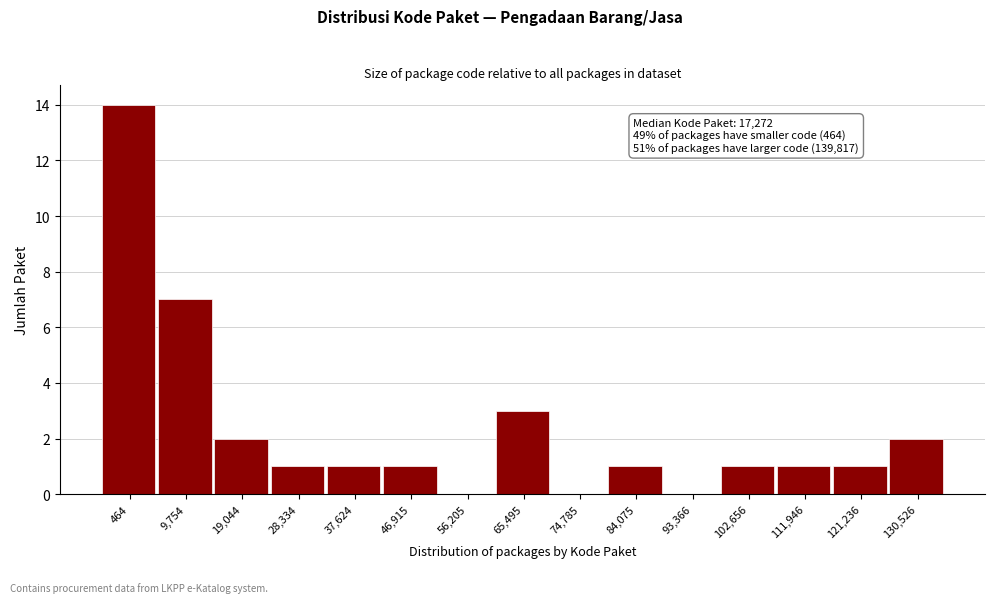

Reading right to left, what are all the values shown in this chart?

130,526=2	121,236=1	111,946=1	102,656=1	93,366=0	84,075=1	74,785=0	65,495=3	56,205=0	46,915=1	37,624=1	28,334=1	19,044=2	9,754=7	464=14